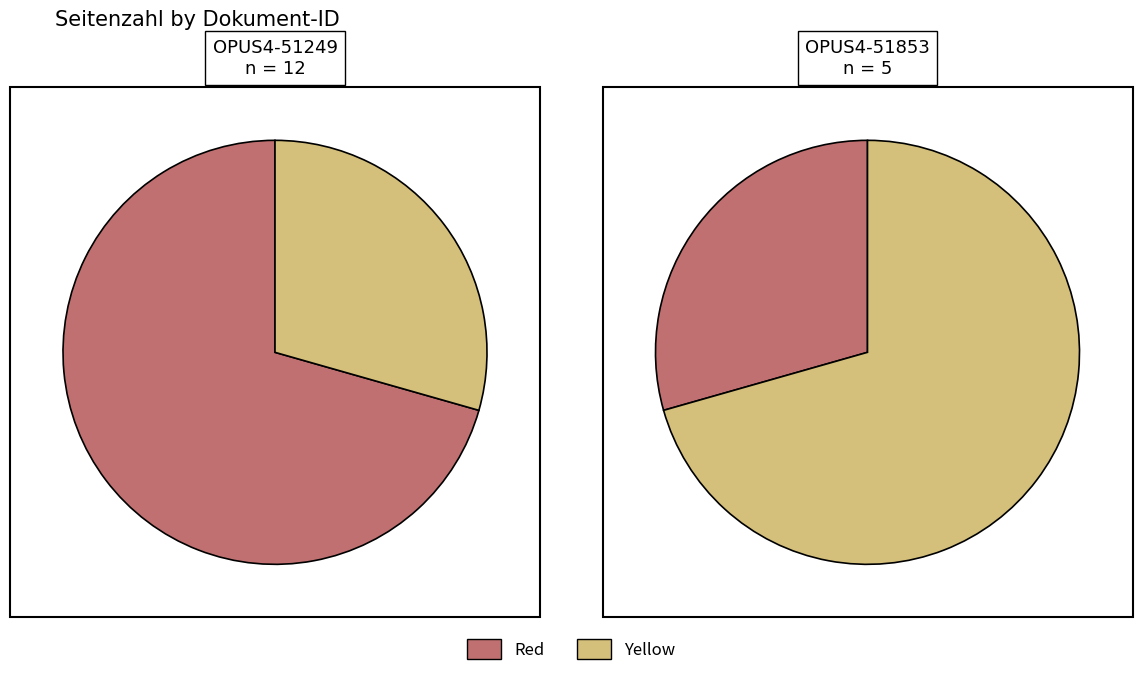

The OPUS4-51853 slice represents 17% of the pie. True or false?

False